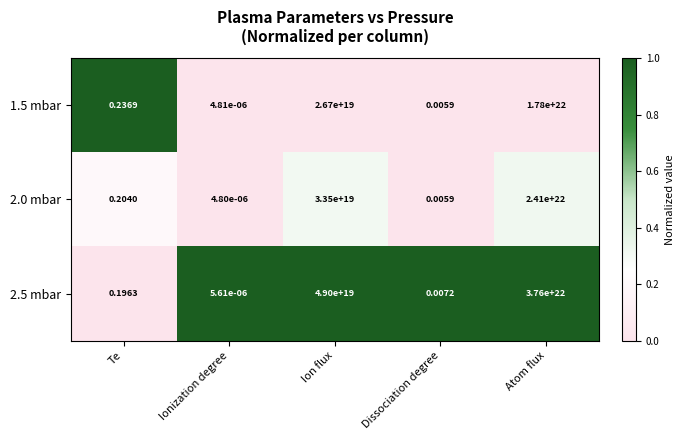

At which category is the sum across all series the highest?

Atom flux